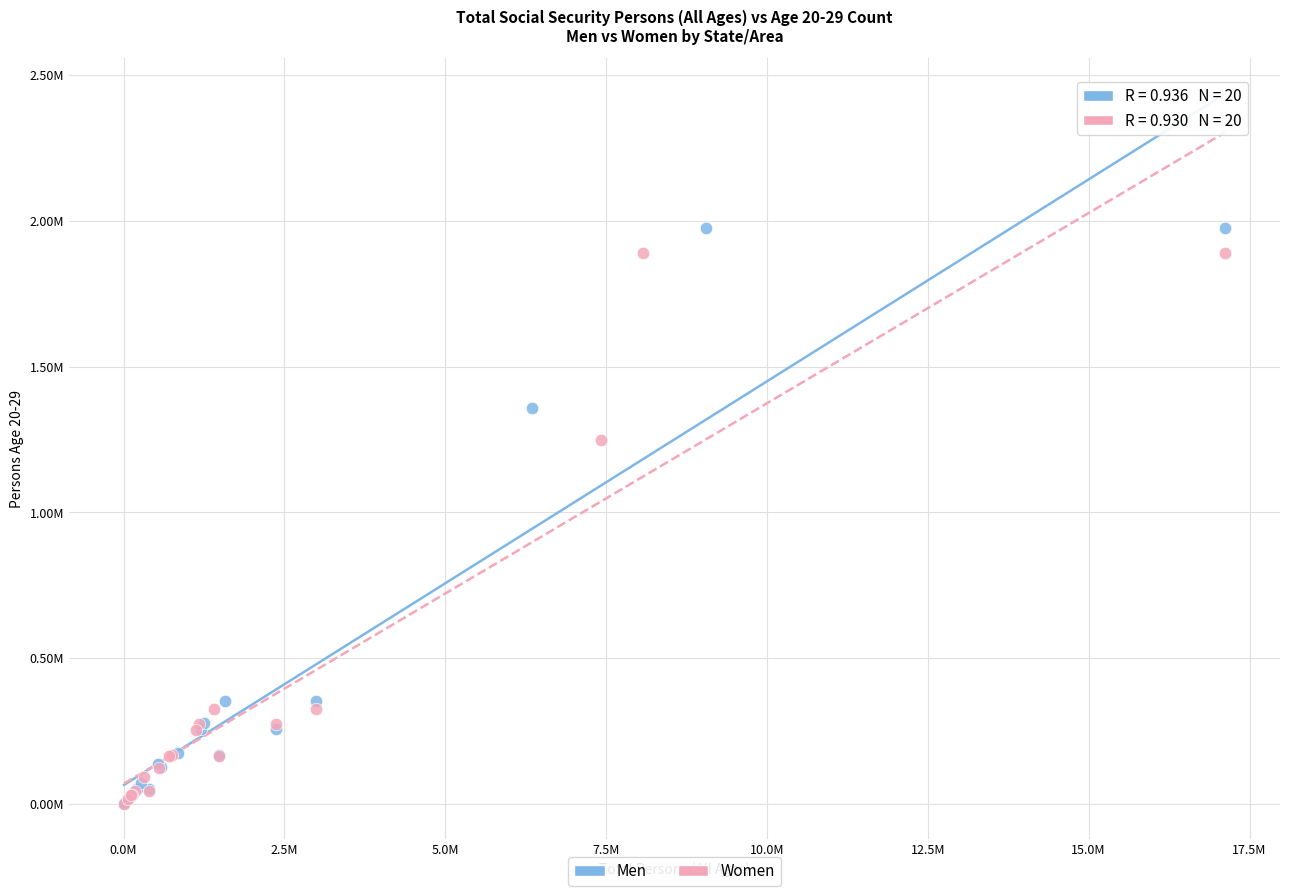

Which series reaches the maximum Y coordinate?

Men